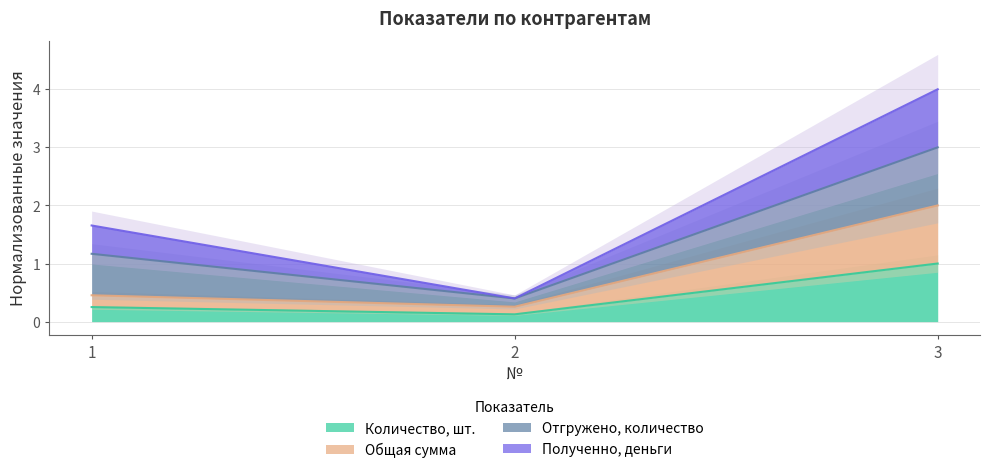

At which label does Количество, шт. reach its peak?

3